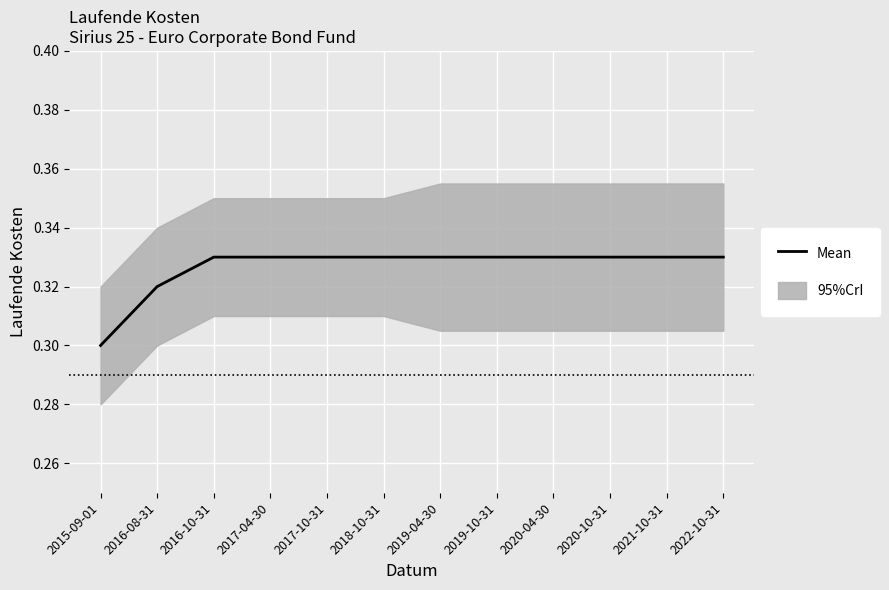

Reading left to right, what are all the values shown in this chart?

0.3	0.3	0.3	0.3	0.3	0.3	0.3	0.3	0.3	0.3	0.3	0.3